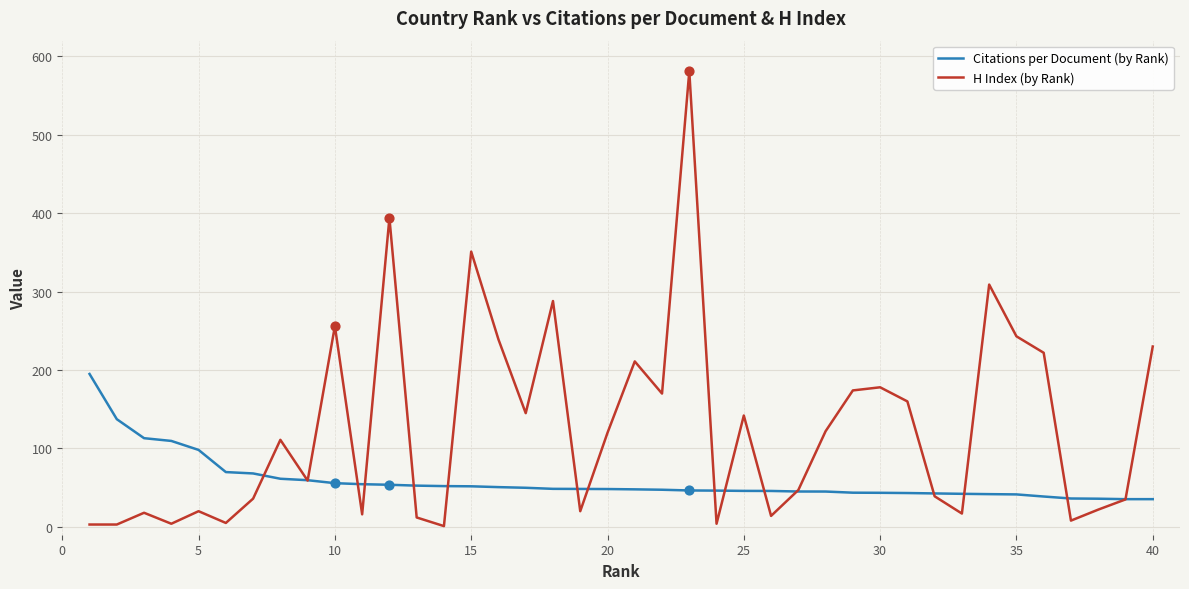

Which series has the largest range (max minus min)?

H Index (by Rank)